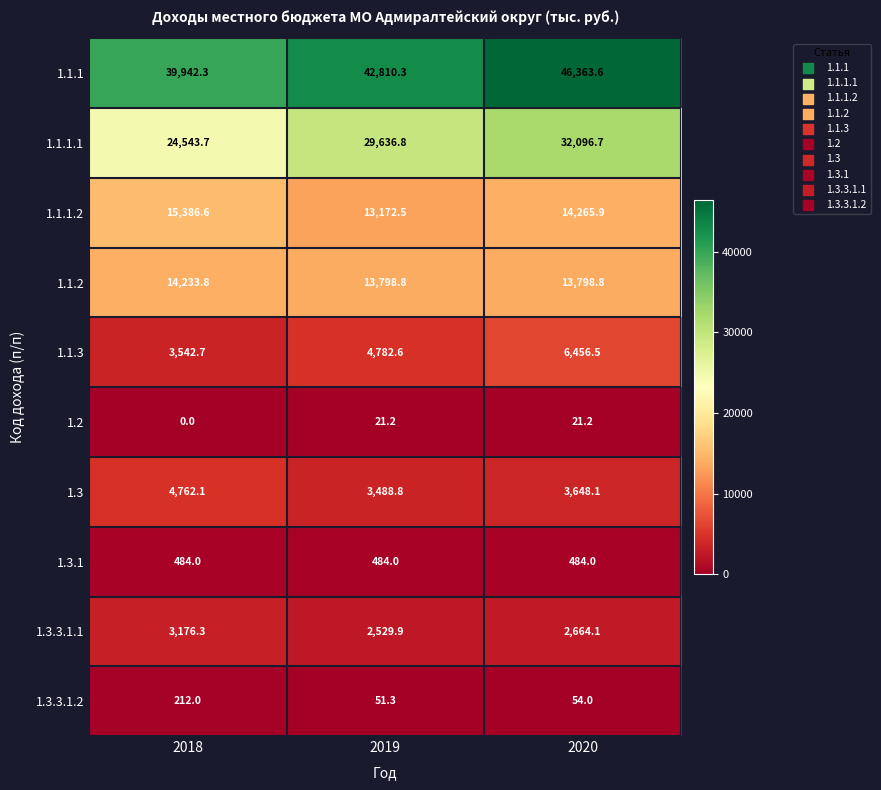

Which label corresponds to the largest value in the chart?

2020